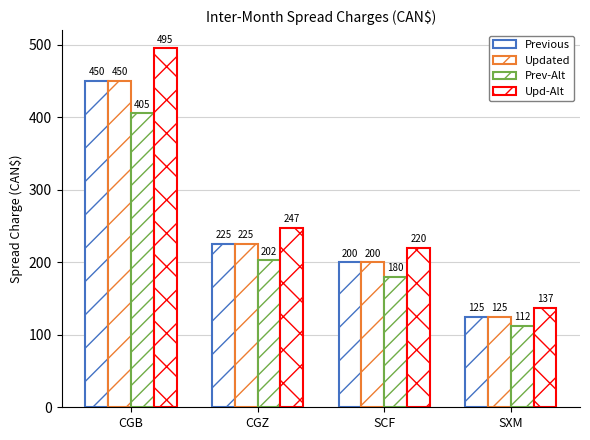

Between CGB and SXM, which series saw the biggest shift?

Upd-Alt